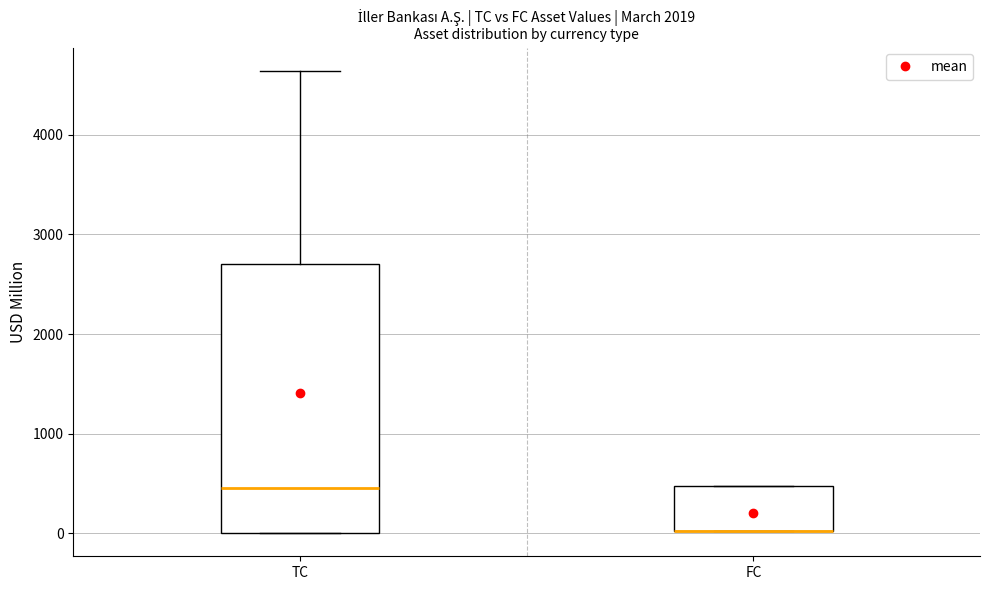

Which box is the tallest, from its lower edge to its upper edge?

TC